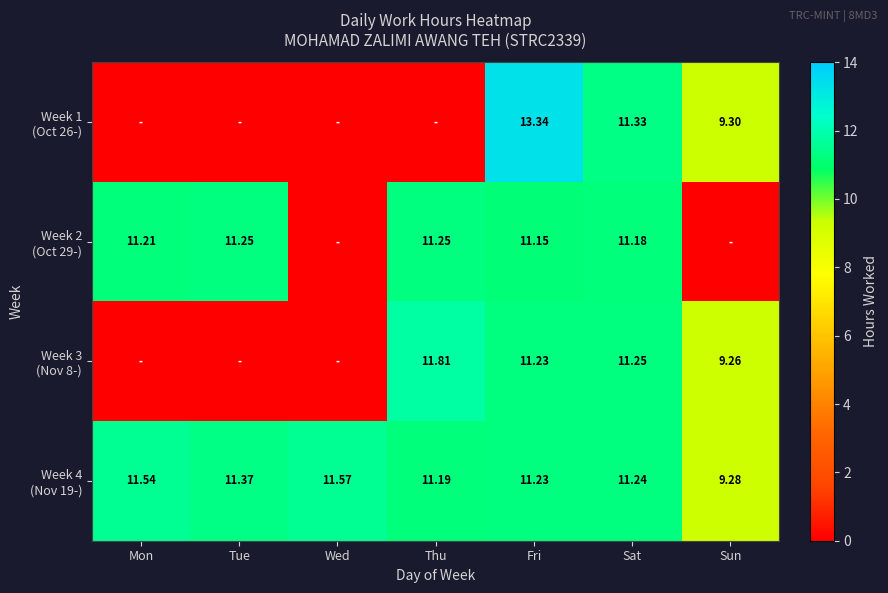

What is the spread (max minus min) of values at Mon?

11.5